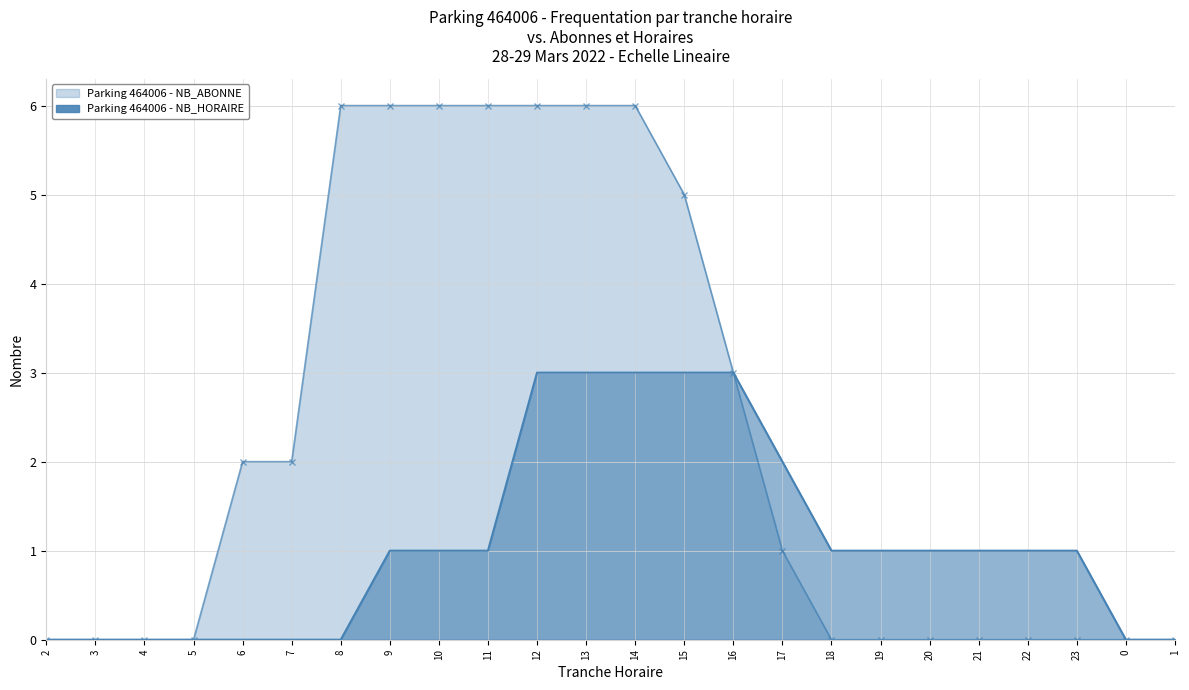

Rank the series by their average value, from lowest to highest.

NB_HORAIRE, NB_ABONNE